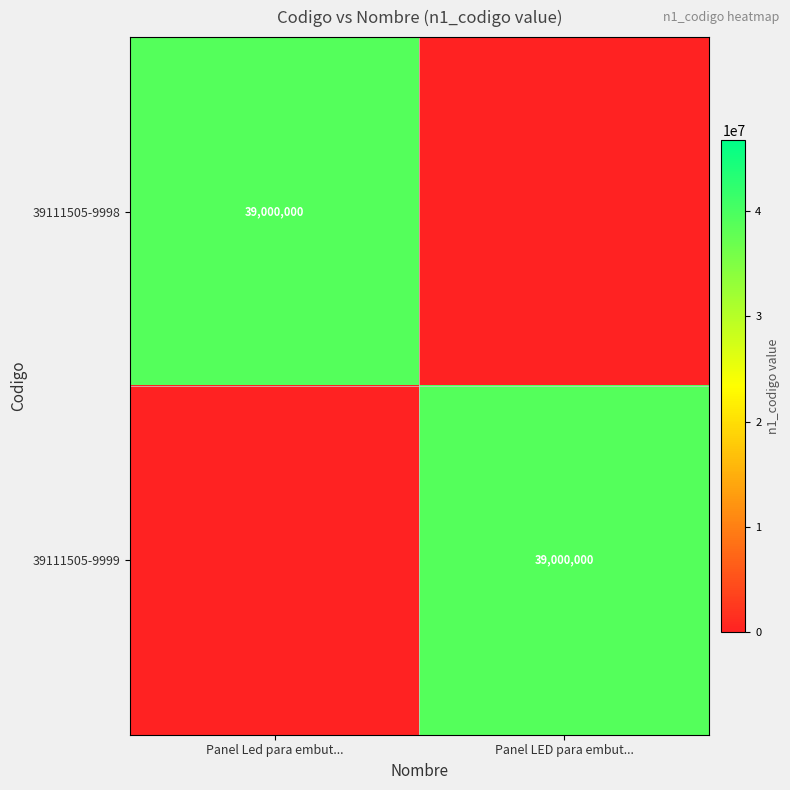

The 39111505-9999 series shows 67405804 at Panel LED para embut.... True or false?

False